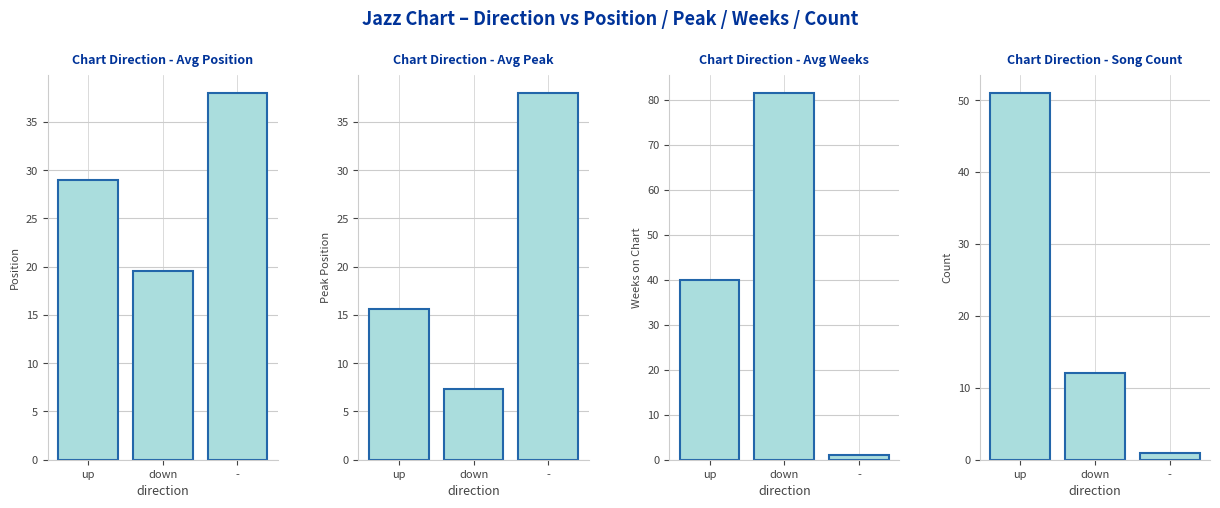

What value does the Avg Peak Position series have at up?

15.6